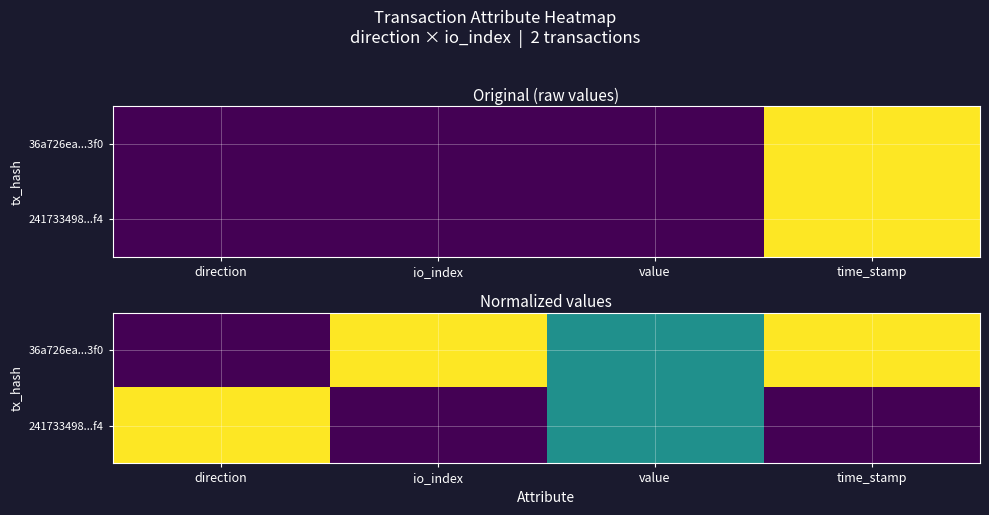

What is the sum of all 241733498...f4 values?

1.5